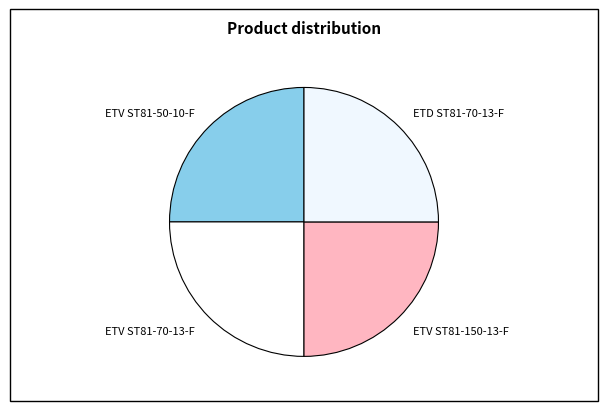

What is the ratio of the value at ETV ST81-70-13-F to the value at ETV ST81-50-10-F?

1.0